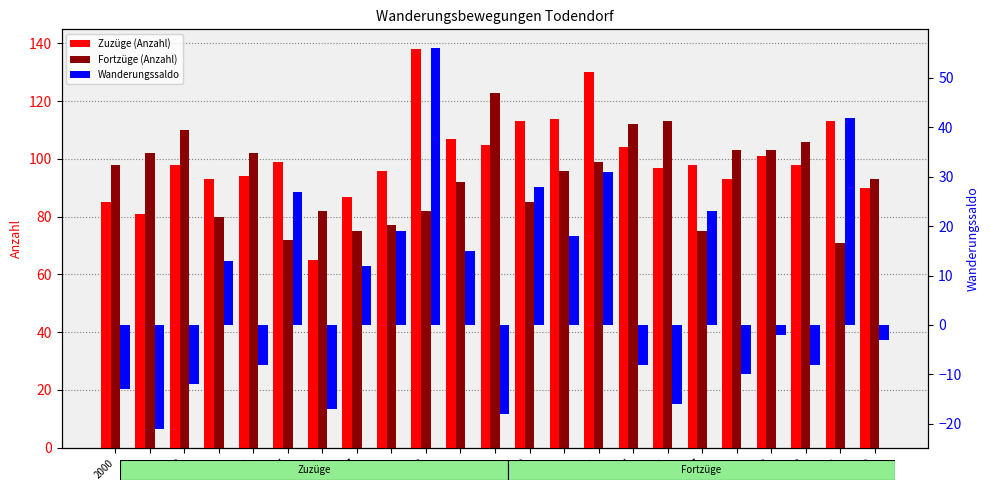

Rank the series at 2015 from highest to lowest value.

Fortzüge (Anzahl), Zuzüge (Anzahl), Wanderungssaldo